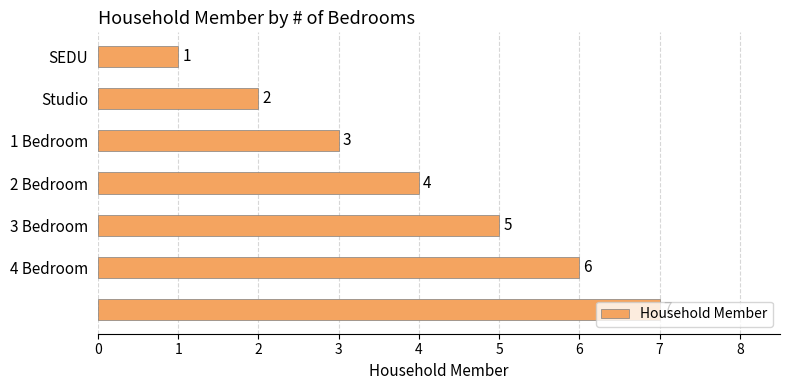

How many values are between 2 and 6?

5